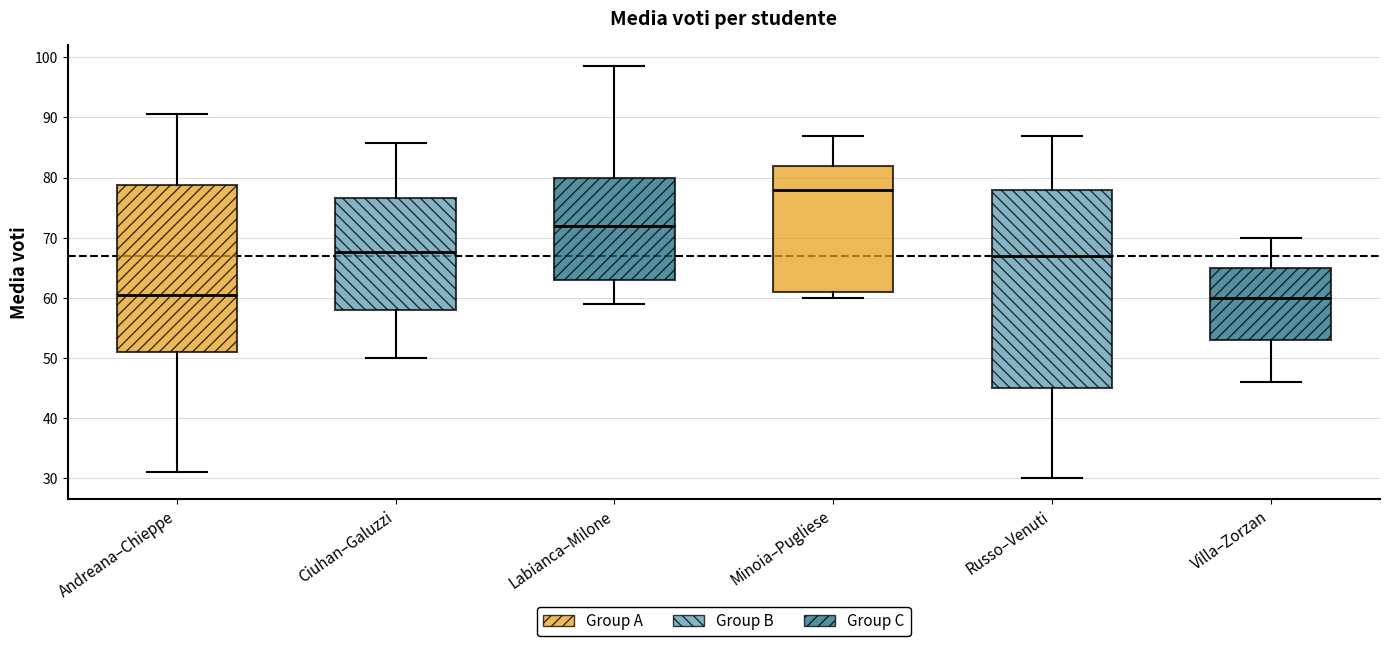

Reading left to right, read every box against the y-axis: the position of its median line, the range the box covers, and the ends of its whiskers. The values are not printed on the chart, so give them approximately, as read against the axis.

Andreana–Chieppe: median 60, box 51 to 79, whiskers 31 to 91
Ciuhan–Galuzzi: median 68, box 58 to 77, whiskers 50 to 86
Labianca–Milone: median 72, box 63 to 80, whiskers 59 to 99
Minoia–Pugliese: median 78, box 61 to 82, whiskers 60 to 87
Russo–Venuti: median 67, box 45 to 78, whiskers 30 to 87
Villa–Zorzan: median 60, box 53 to 65, whiskers 46 to 70